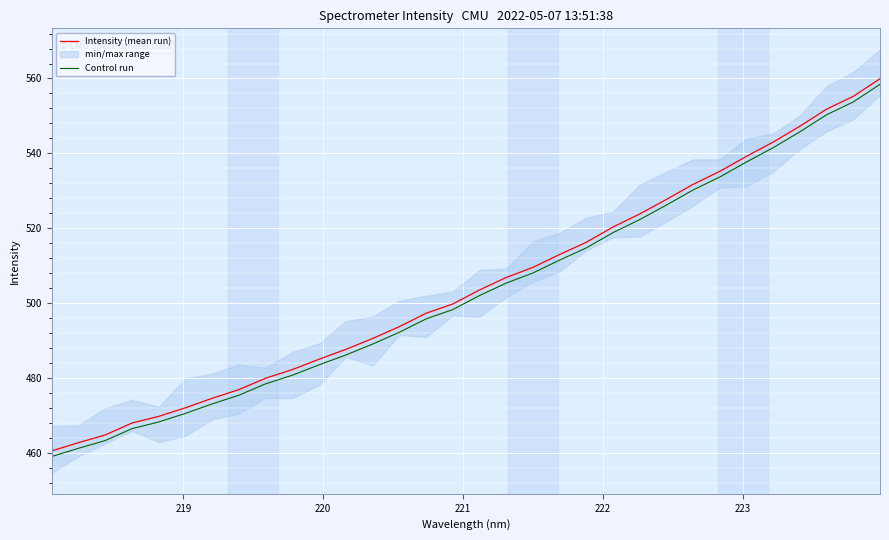

What is the minimum value for Intensity (mean run)?

460.5